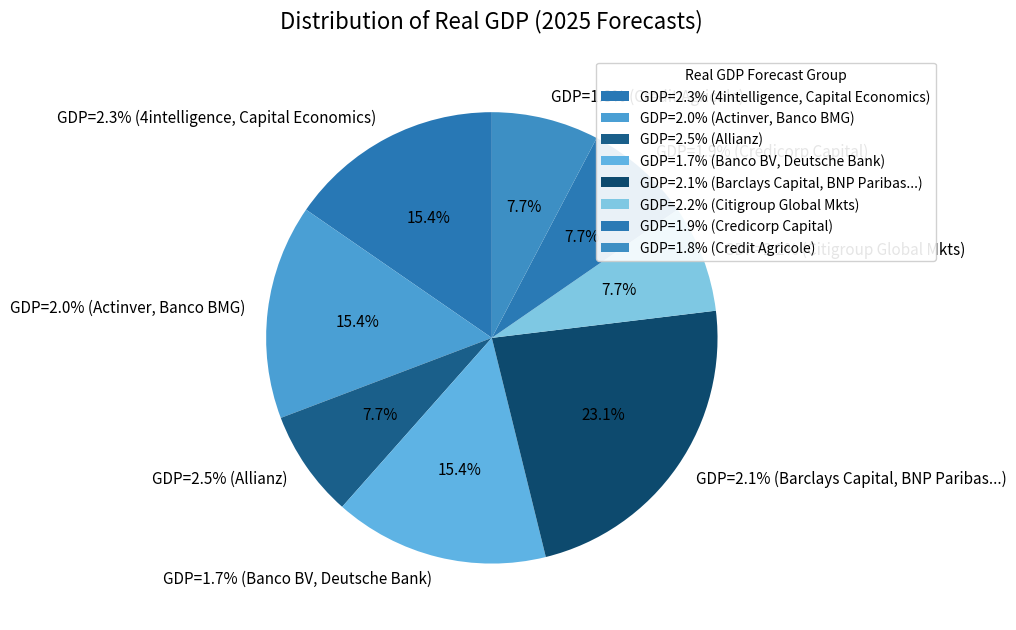

Does any single category account for the majority?

No